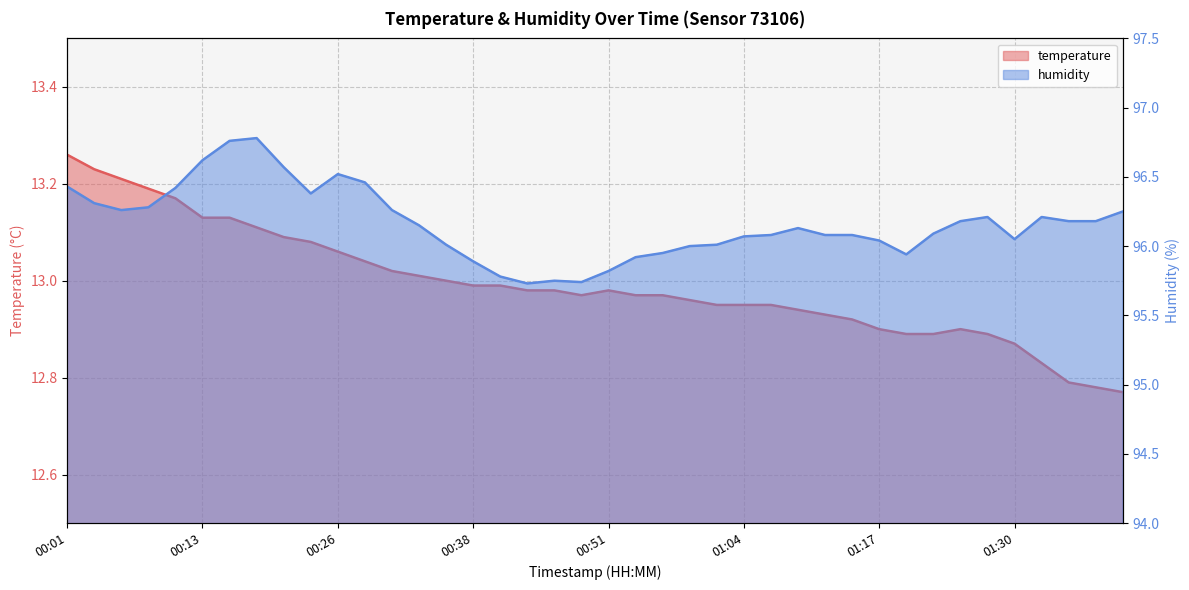

The humidity series shows 155.7 at 01:04. True or false?

False